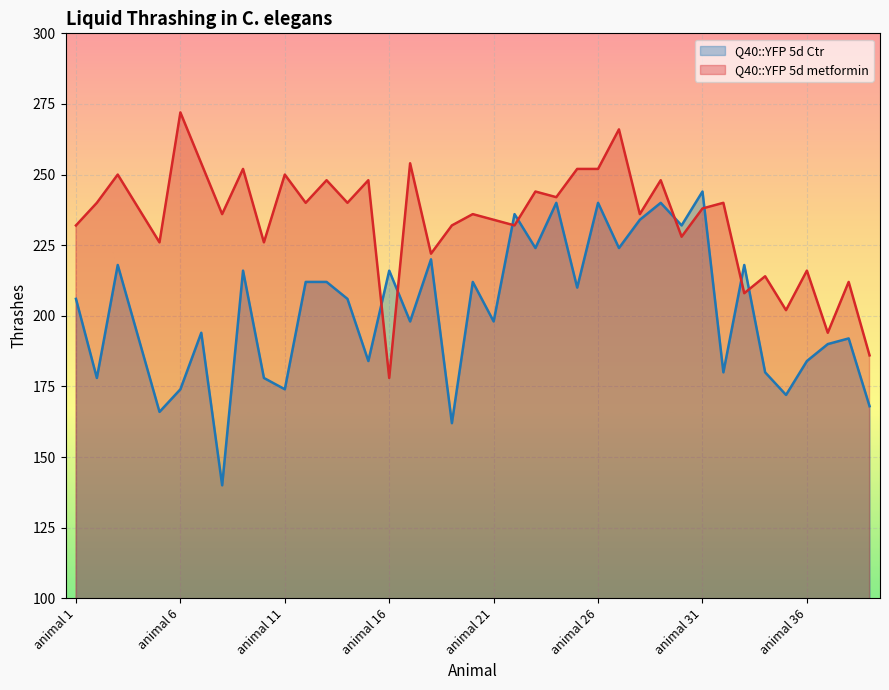

What is the spread (max minus min) of values at animal 7?

60